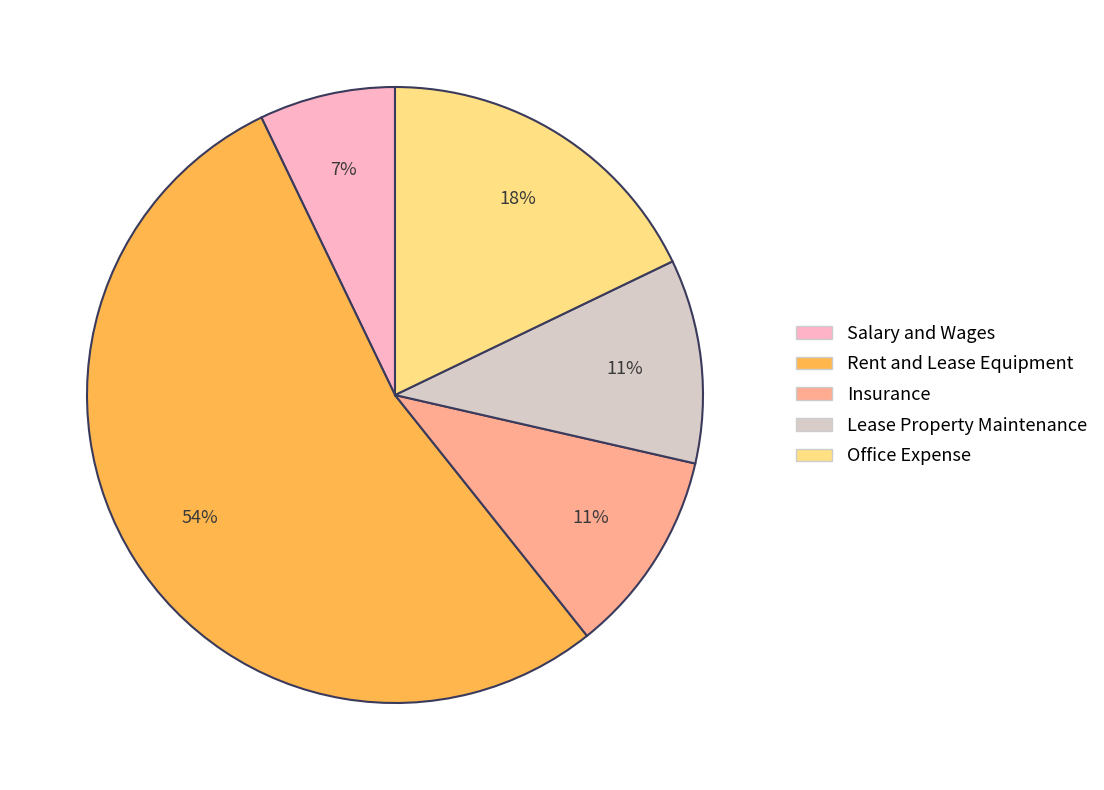

To the nearest percent, what is the average slice percentage?

20%